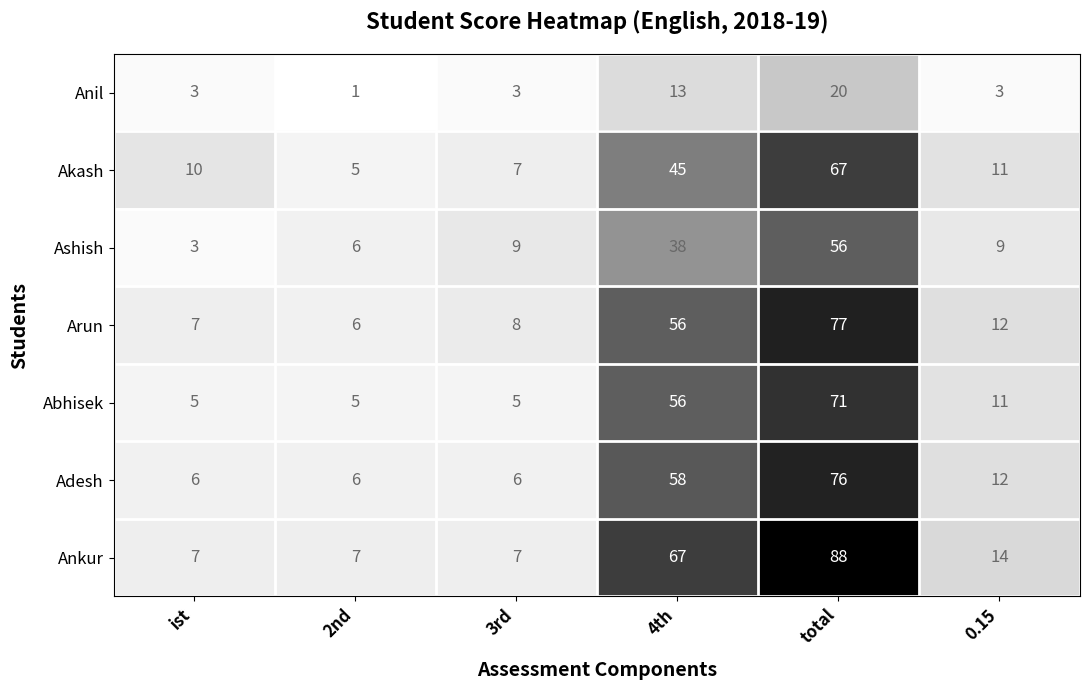

Is it true that Abhisek equals 8 at ist?

False